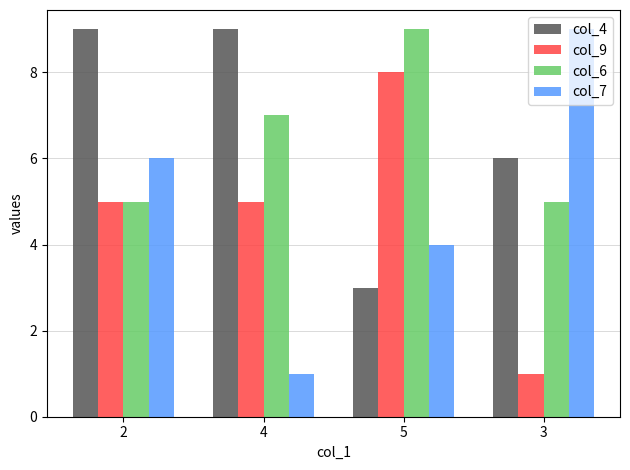

The value of col_6 at 3 is 5. True or false?

True